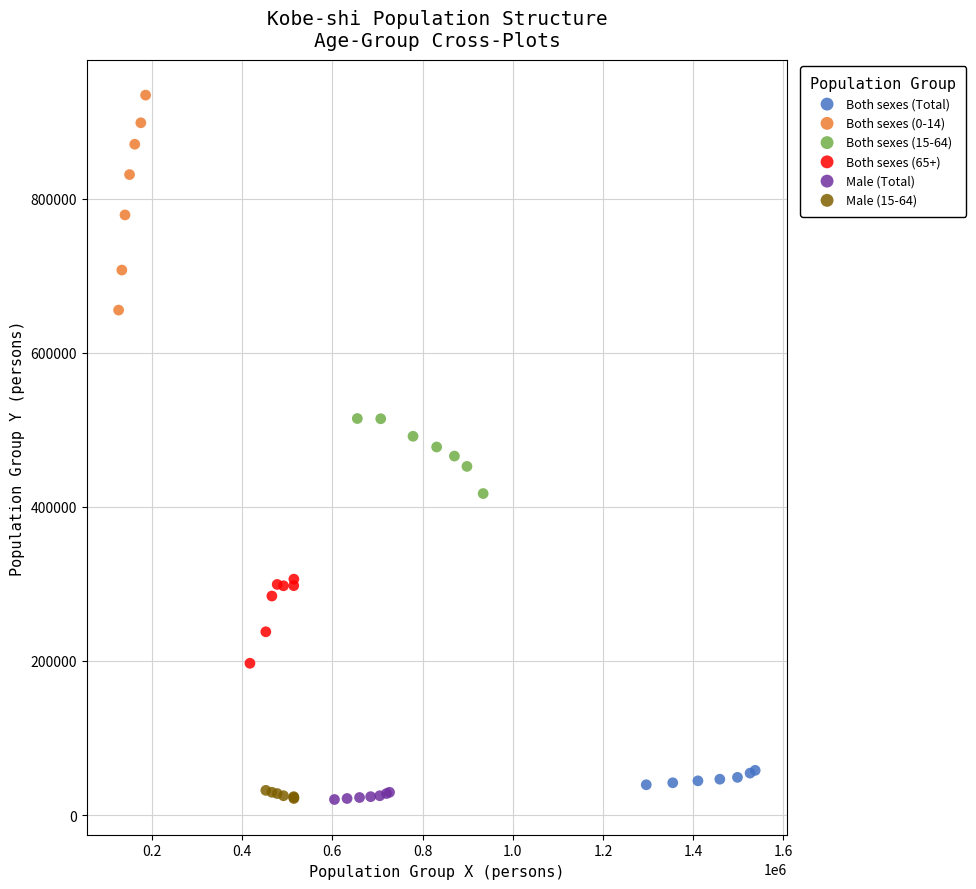

Which series contains the highest Y value?

Both sexes (0-14)